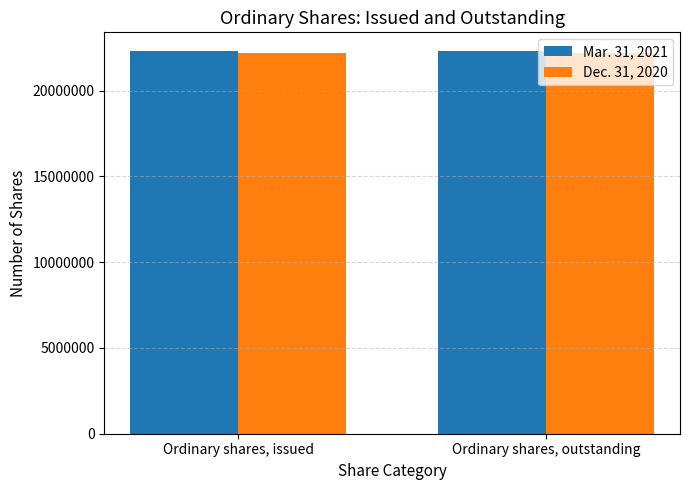

Rank the series by their maximum value, from highest to lowest.

Mar. 31, 2021, Dec. 31, 2020